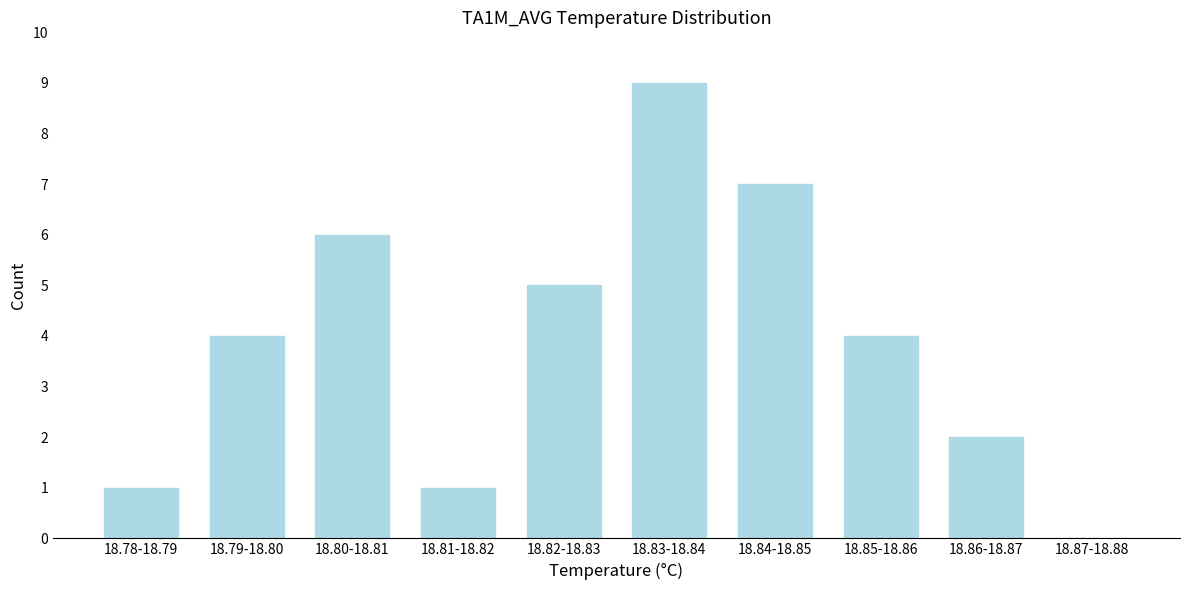

Reading left to right, transcribe all the data shown in this chart.

18.78-18.79=1	18.79-18.80=4	18.80-18.81=6	18.81-18.82=1	18.82-18.83=5	18.83-18.84=9	18.84-18.85=7	18.85-18.86=4	18.86-18.87=2	18.87-18.88=0